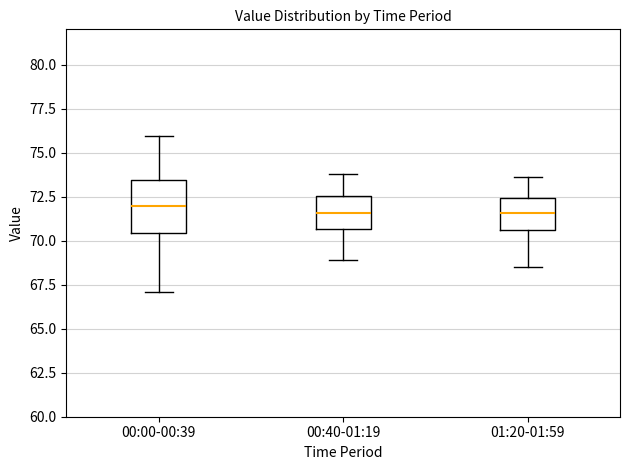

Which box is the tallest, from its lower edge to its upper edge?

00:00-00:39